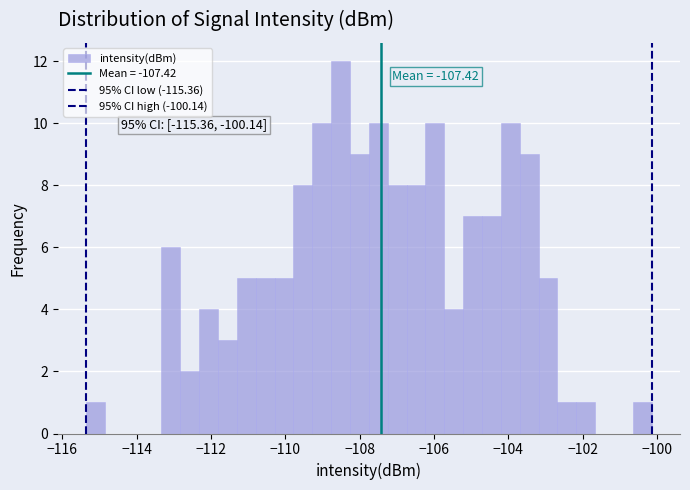

Around what value on the x-axis is the tallest bar? Give the approximate position of its centre, as read against the axis.

-108.6